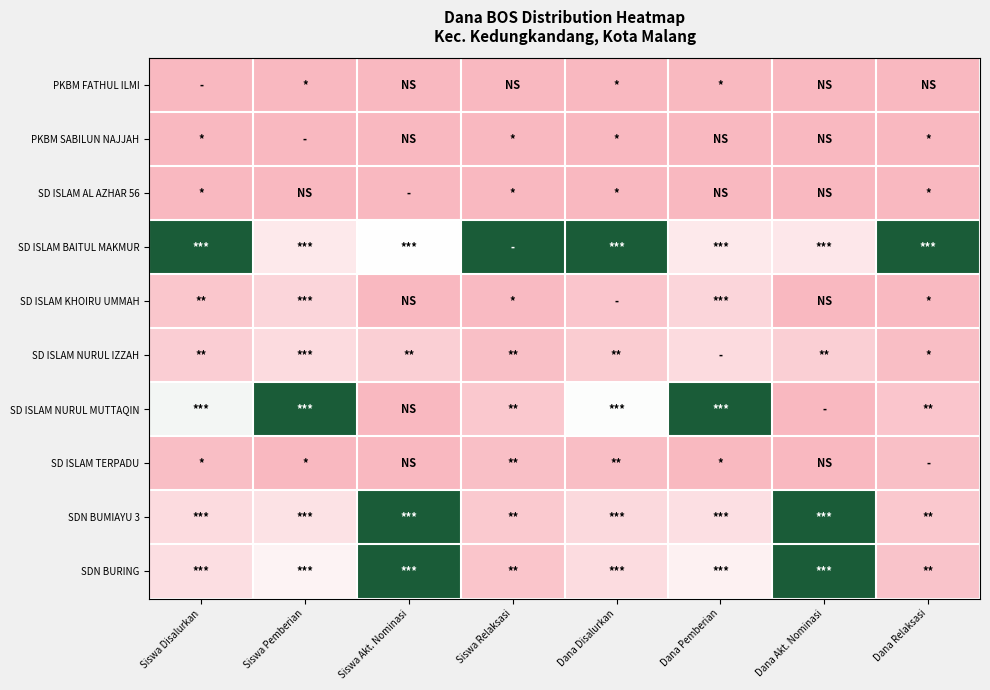

Rank the series at Siswa Disalurkan from highest to lowest value.

SD ISLAM BAITUL MAKMUR, SD ISLAM NURUL MUTTAQIN, SDN BURING, SDN BUMIAYU 3, SD ISLAM NURUL IZZAH, SD ISLAM KHOIRU UMMAH, SD ISLAM TERPADU, PKBM FATHUL ILMI, PKBM SABILUN NAJJAH, SD ISLAM AL AZHAR 56